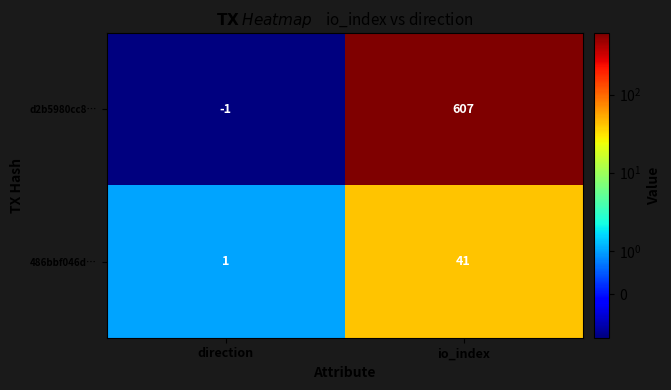

Which series has the largest total across all categories?

d2b5980cc8…